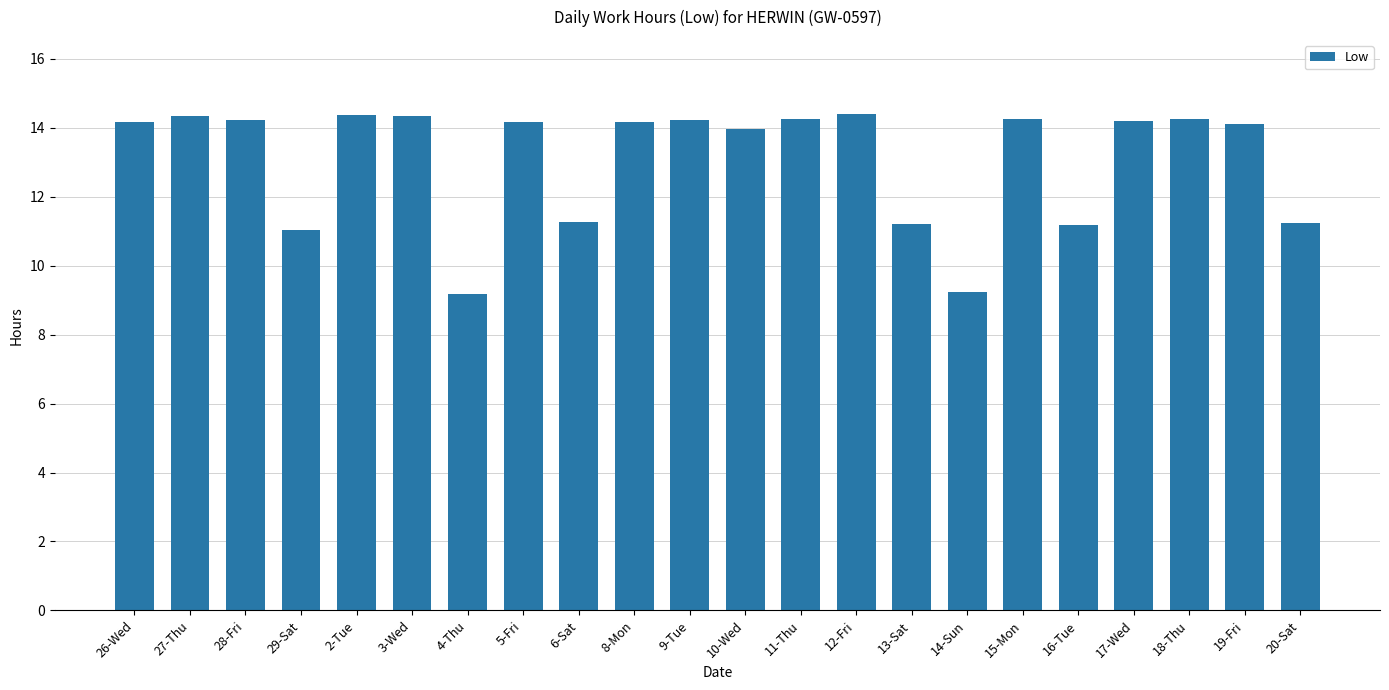

What is the average value?

13.1